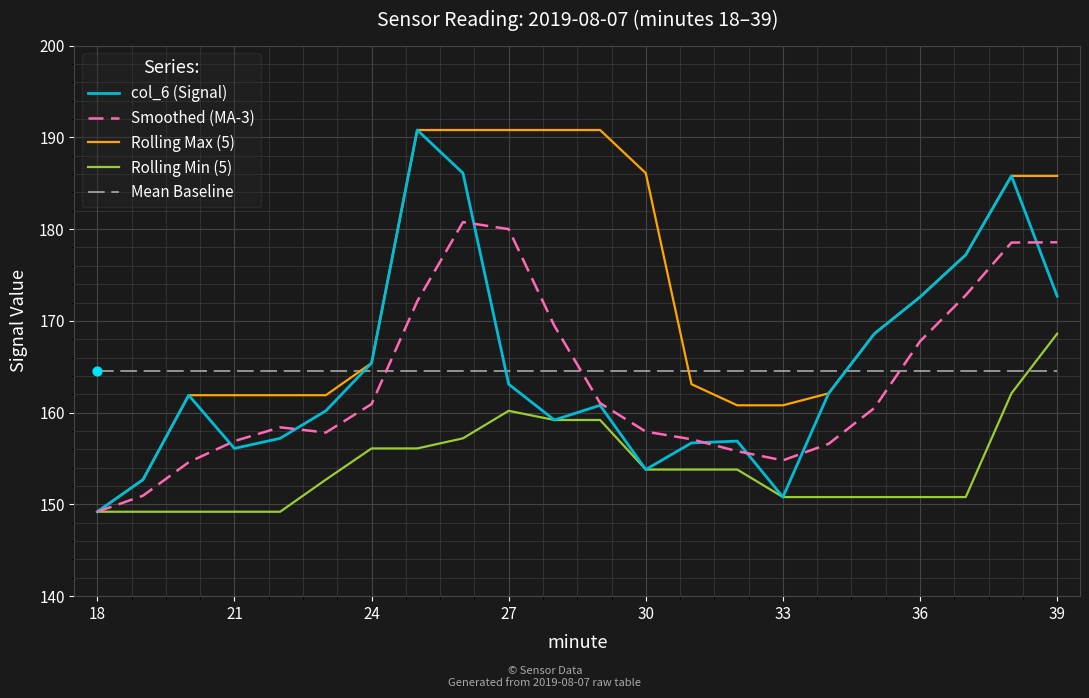

True or false: Mean Baseline and Rolling Min (5) cross at least once.

True